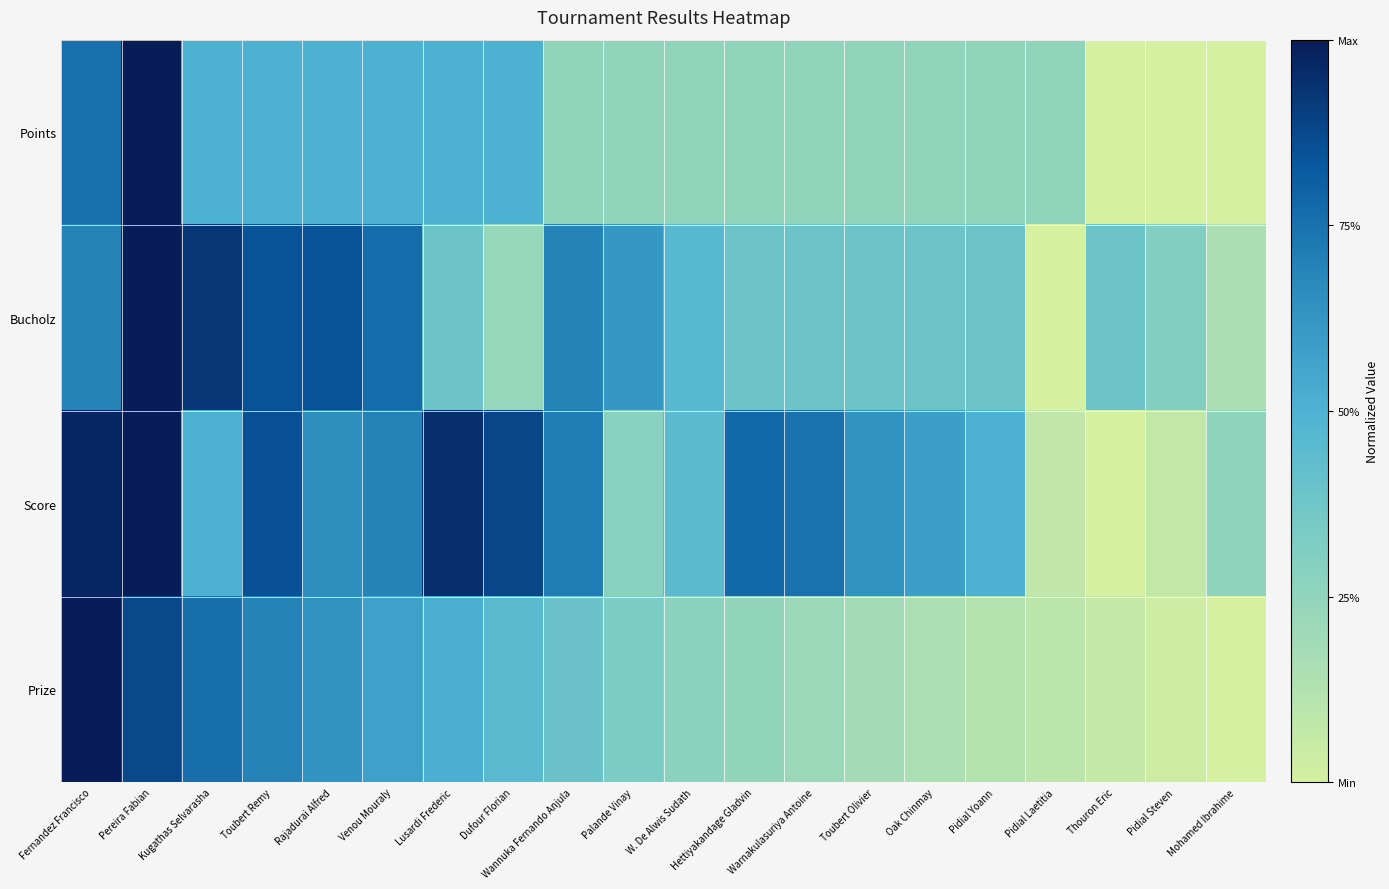

Reading right to left, what are all the values shown in this chart?

Points: Mohamed Ibrahime=0.0	Pidial Steven=0.0	Thouron Eric=0.0	Pidial Laetitia=0.2	Pidial Yoann=0.2	Oak Chinmay=0.2	Toubert Olivier=0.2	Warnakulasuriya Antoine=0.2	Hettiyakandage Gladvin=0.2	W. De Alwis Sudath=0.2	Palande Vinay=0.2	Wannuka Fernando Anjula=0.2	Dufour Florian=0.5	Lusardi Frederic=0.5	Venou Mouraly=0.5	Rajadurai Alfred=0.5	Toubert Remy=0.5	Kugathas Selvarasha=0.5	Pereira Fabian=1.0	Fernandez Francisco=0.8
Bucholz: Mohamed Ibrahime=0.2	Pidial Steven=0.3	Thouron Eric=0.4	Pidial Laetitia=0.0	Pidial Yoann=0.4	Oak Chinmay=0.4	Toubert Olivier=0.4	Warnakulasuriya Antoine=0.4	Hettiyakandage Gladvin=0.4	W. De Alwis Sudath=0.5	Palande Vinay=0.6	Wannuka Fernando Anjula=0.7	Dufour Florian=0.2	Lusardi Frederic=0.4	Venou Mouraly=0.8	Rajadurai Alfred=0.8	Toubert Remy=0.8	Kugathas Selvarasha=0.9	Pereira Fabian=1.0	Fernandez Francisco=0.7
Score: Mohamed Ibrahime=0.3	Pidial Steven=0.1	Thouron Eric=0.0	Pidial Laetitia=0.1	Pidial Yoann=0.5	Oak Chinmay=0.6	Toubert Olivier=0.6	Warnakulasuriya Antoine=0.7	Hettiyakandage Gladvin=0.8	W. De Alwis Sudath=0.4	Palande Vinay=0.3	Wannuka Fernando Anjula=0.7	Dufour Florian=0.9	Lusardi Frederic=0.9	Venou Mouraly=0.7	Rajadurai Alfred=0.6	Toubert Remy=0.9	Kugathas Selvarasha=0.5	Pereira Fabian=1.0	Fernandez Francisco=1.0
Prize: Mohamed Ibrahime=0.0	Pidial Steven=0.0	Thouron Eric=0.1	Pidial Laetitia=0.1	Pidial Yoann=0.1	Oak Chinmay=0.2	Toubert Olivier=0.2	Warnakulasuriya Antoine=0.2	Hettiyakandage Gladvin=0.2	W. De Alwis Sudath=0.3	Palande Vinay=0.3	Wannuka Fernando Anjula=0.4	Dufour Florian=0.5	Lusardi Frederic=0.5	Venou Mouraly=0.6	Rajadurai Alfred=0.6	Toubert Remy=0.7	Kugathas Selvarasha=0.8	Pereira Fabian=0.9	Fernandez Francisco=1.0